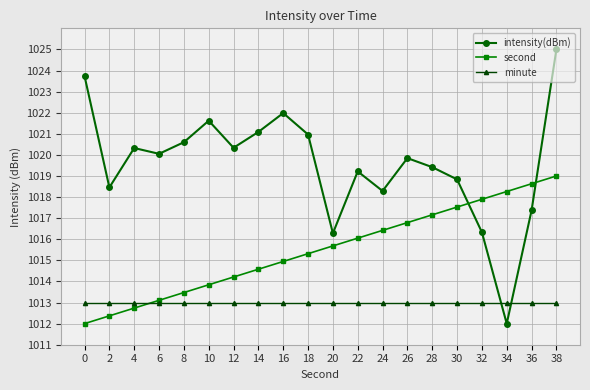

Reading left to right, list all the values displayed in this chart.

intensity(dBm): 1023.7	1018.5	1020.3	1020.1	1020.6	1021.6	1020.3	1021.1	1022.0	1021.0	1016.3	1019.2	1018.3	1019.8	1019.4	1018.8	1016.3	1012.0	1017.4	1025.0
second: 1012.0	1012.4	1012.7	1013.1	1013.5	1013.8	1014.2	1014.6	1014.9	1015.3	1015.7	1016.1	1016.4	1016.8	1017.2	1017.5	1017.9	1018.3	1018.6	1019.0
minute: 1013.0	1013.0	1013.0	1013.0	1013.0	1013.0	1013.0	1013.0	1013.0	1013.0	1013.0	1013.0	1013.0	1013.0	1013.0	1013.0	1013.0	1013.0	1013.0	1013.0